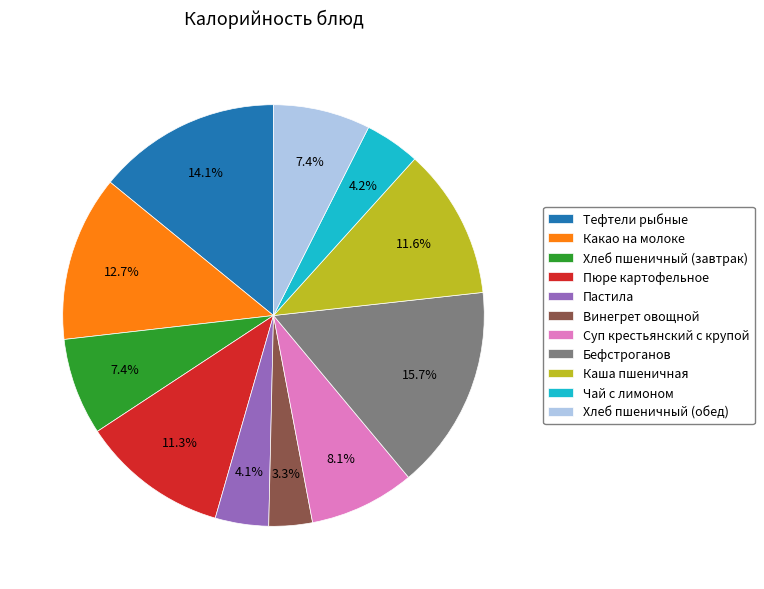

Which slice is the smallest?

Винегрет овощной